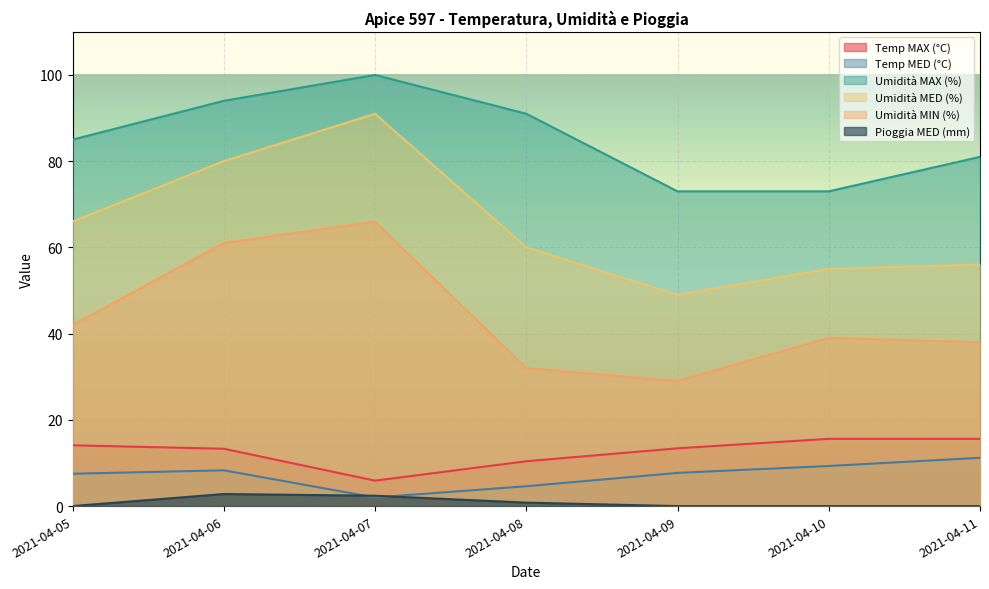

Which series has the largest total across all categories?

Umidità MAX (%)